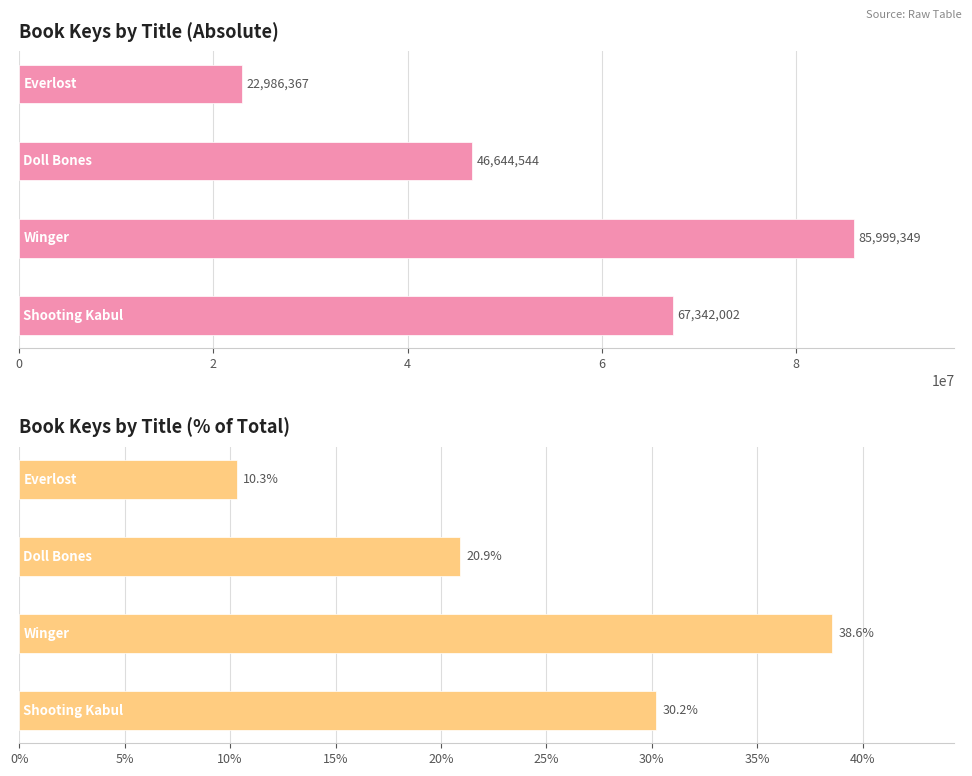

Where is Key nearest to the value 54492858?

2